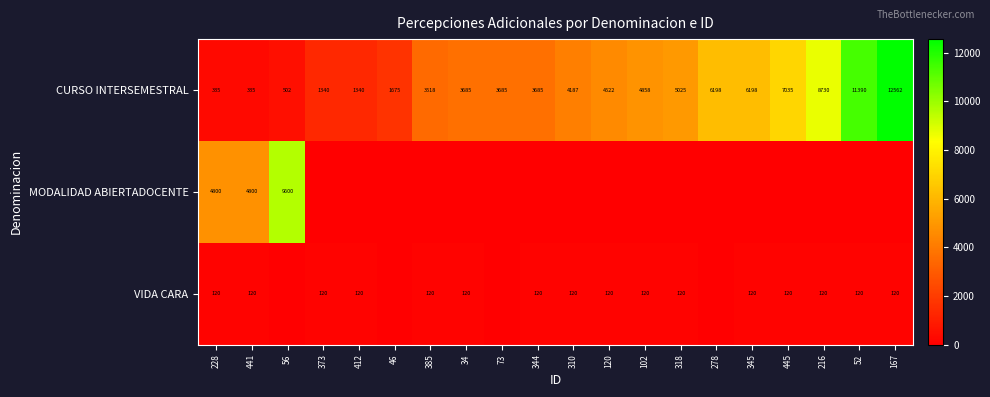

The VIDA CARA series shows 164 at 216. True or false?

False